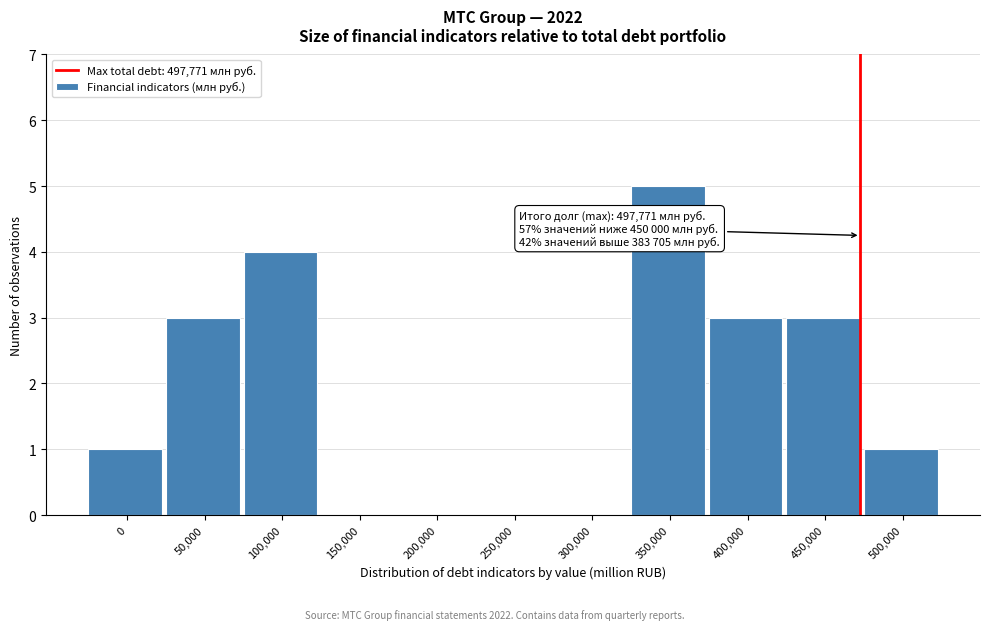

Reading right to left, extract all data points from this chart.

500,000=1	450,000=3	400,000=3	350,000=5	300,000=0	250,000=0	200,000=0	150,000=0	100,000=4	50,000=3	0=1